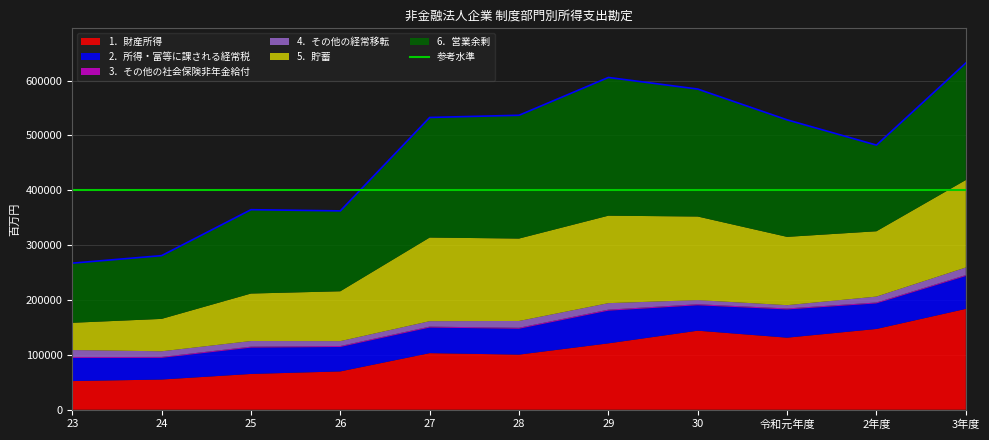

What value does the 5．貯蓄 series have at 24?

59037